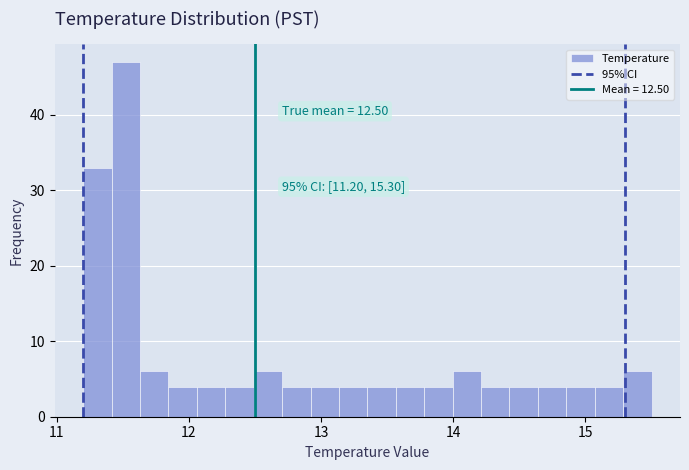

Read against the x-axis, roughly where is the centre of the tallest bar?

11.5